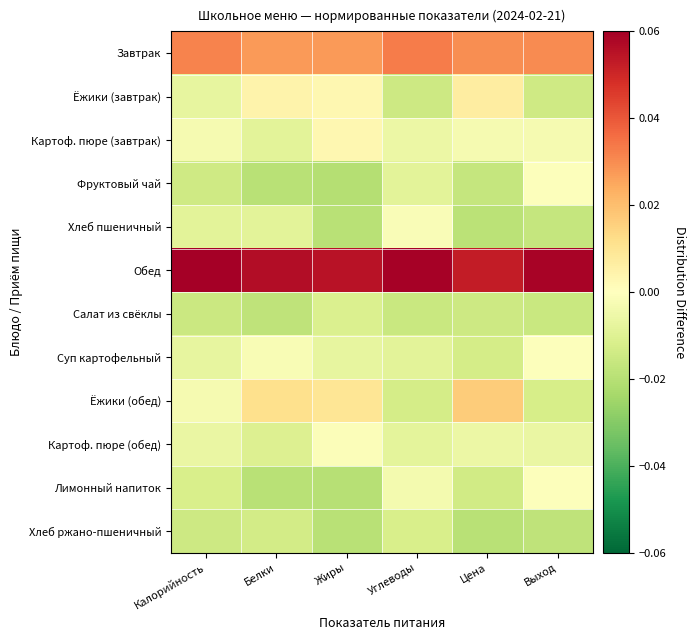

Which series has the largest total across all categories?

Обед